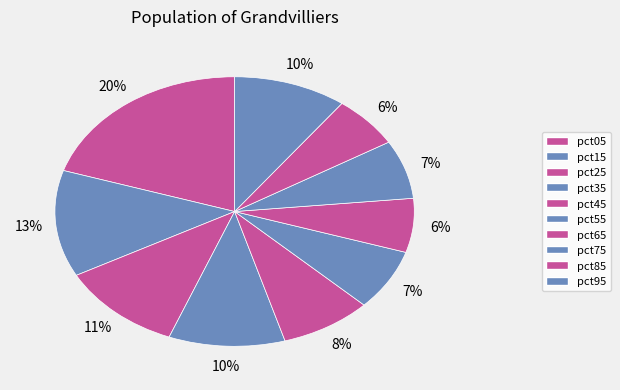

Count the number of slices in the pie.

10